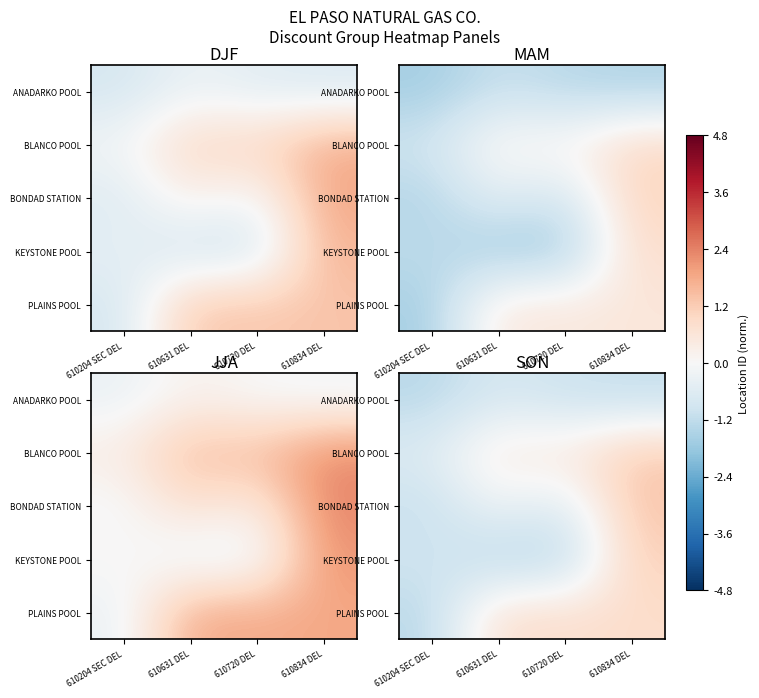

The BONDAD STATION series shows -0.2 at 610631 DEL. True or false?

True